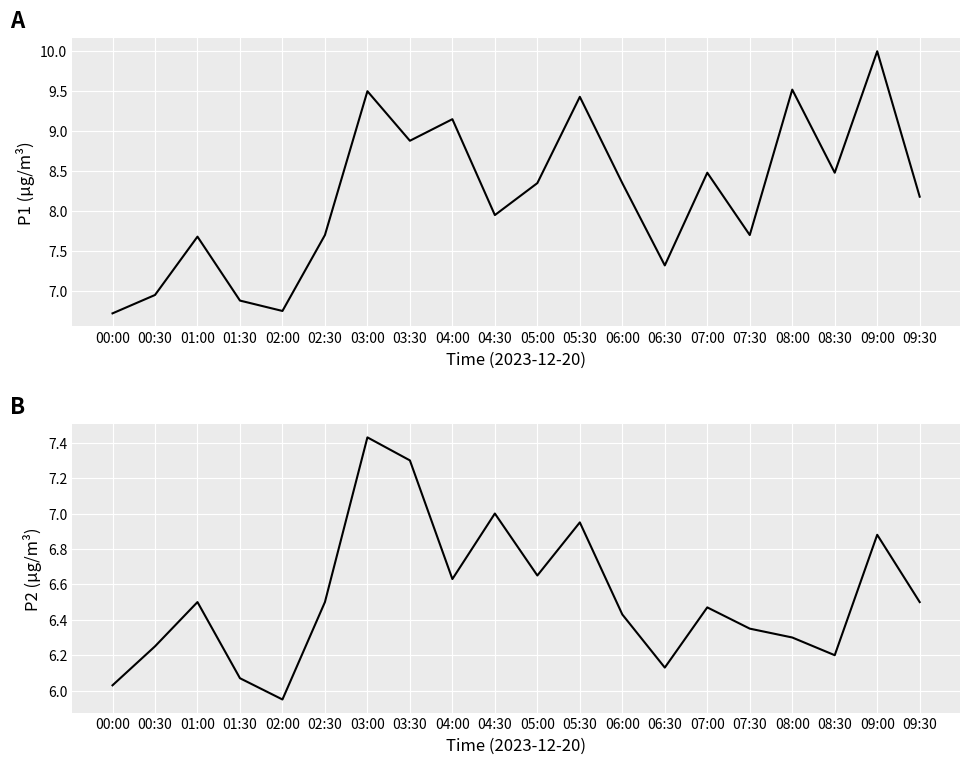

What is the minimum value shown in the chart?

6.0